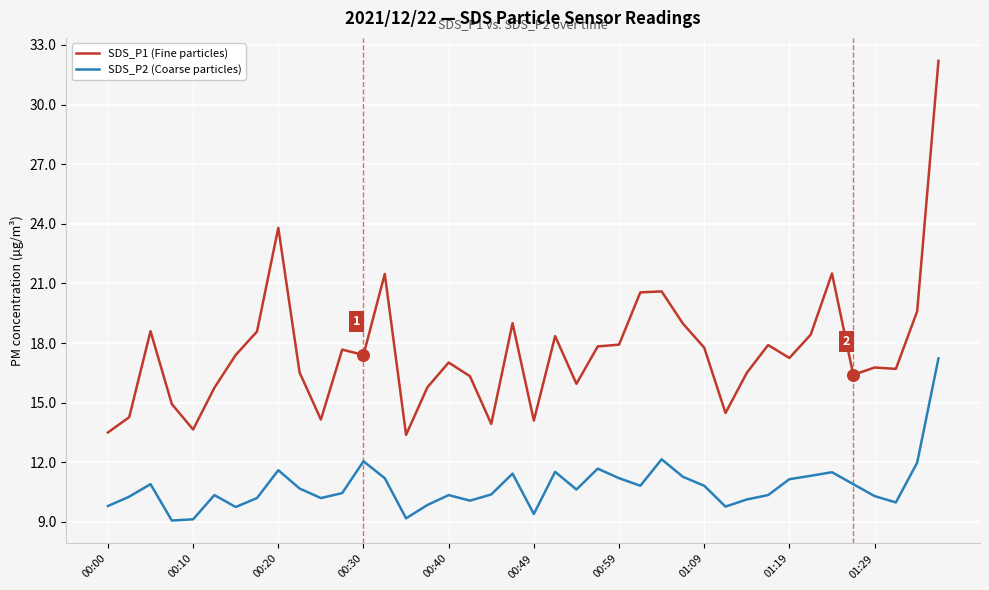

Which series has the widest spread of values?

SDS_P1 (Fine particles)